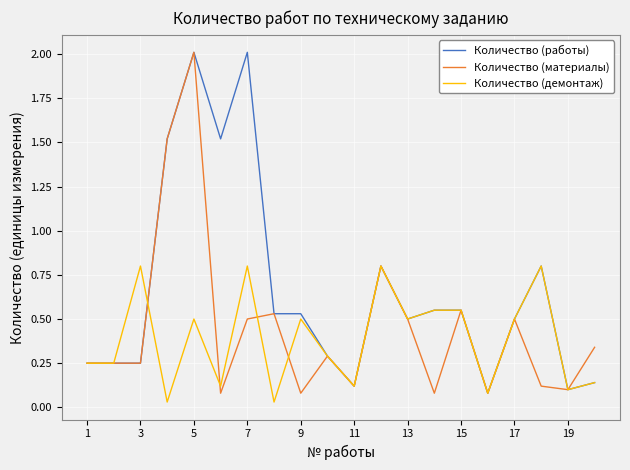

Count the number of categories in the chart.

20